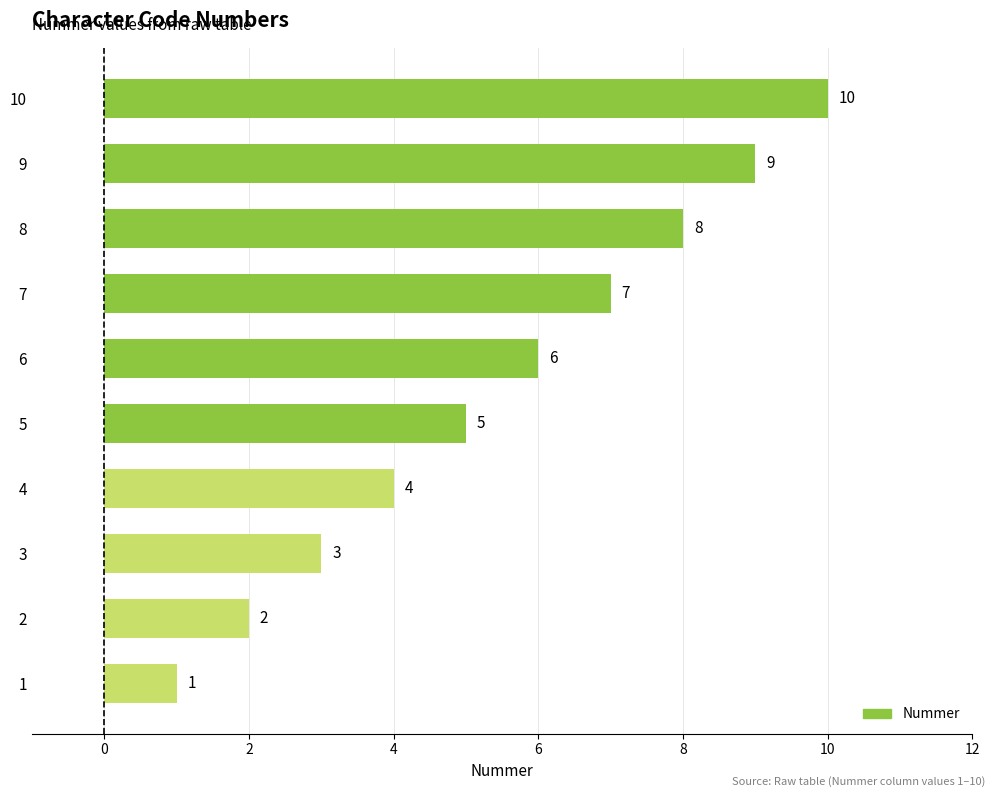

What is the difference between the second highest and minimum values?

8